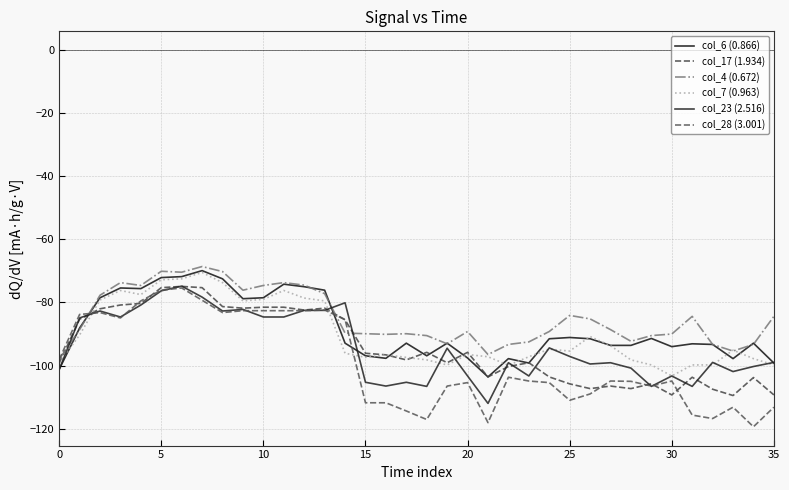

After their last crossing, which series has the higher values: col_7 (0.963) or col_17 (1.934)?

col_7 (0.963)